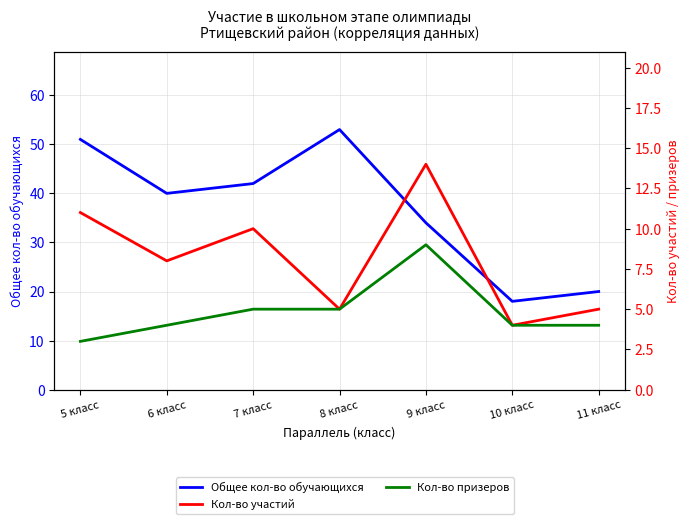

Rank the categories by Общее кол-во обучающихся value from lowest to highest.

10 класс, 11 класс, 9 класс, 6 класс, 7 класс, 5 класс, 8 класс